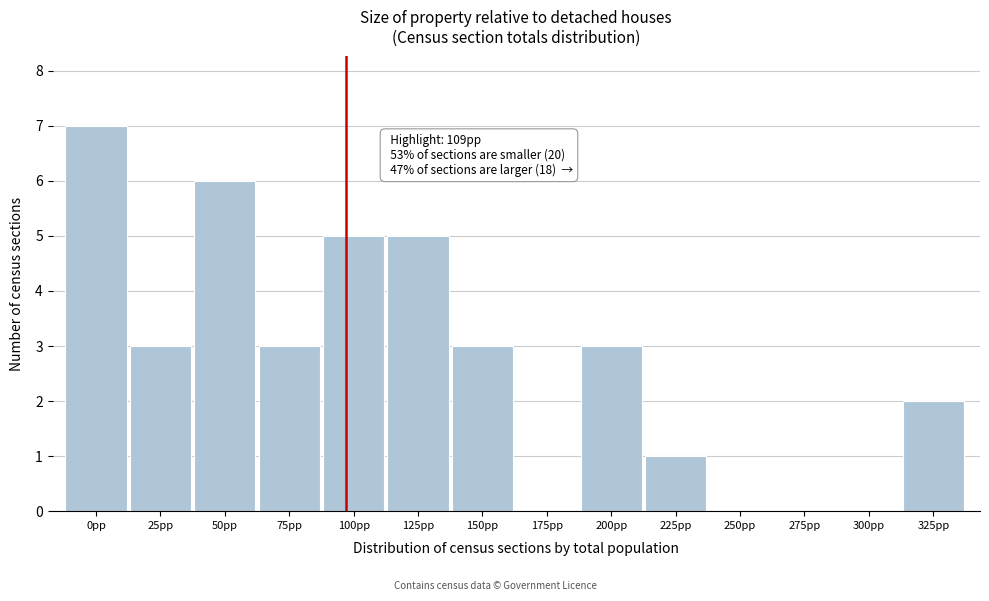

Reading left to right, transcribe all the data shown in this chart.

0pp=7	25pp=3	50pp=6	75pp=3	100pp=5	125pp=5	150pp=3	175pp=0	200pp=3	225pp=1	250pp=0	275pp=0	300pp=0	325pp=2